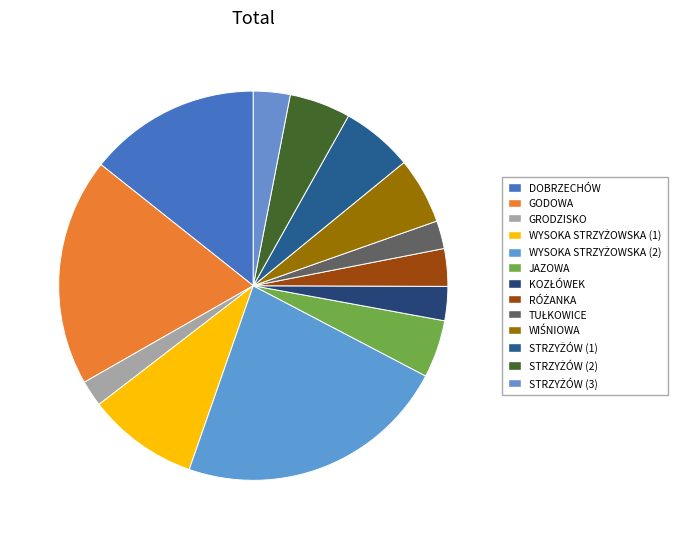

How many segments does this pie chart have?

13